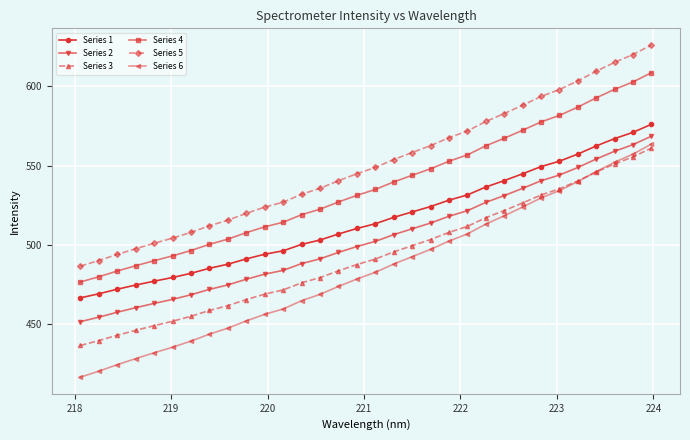

Which series has the widest spread of values?

Series 6